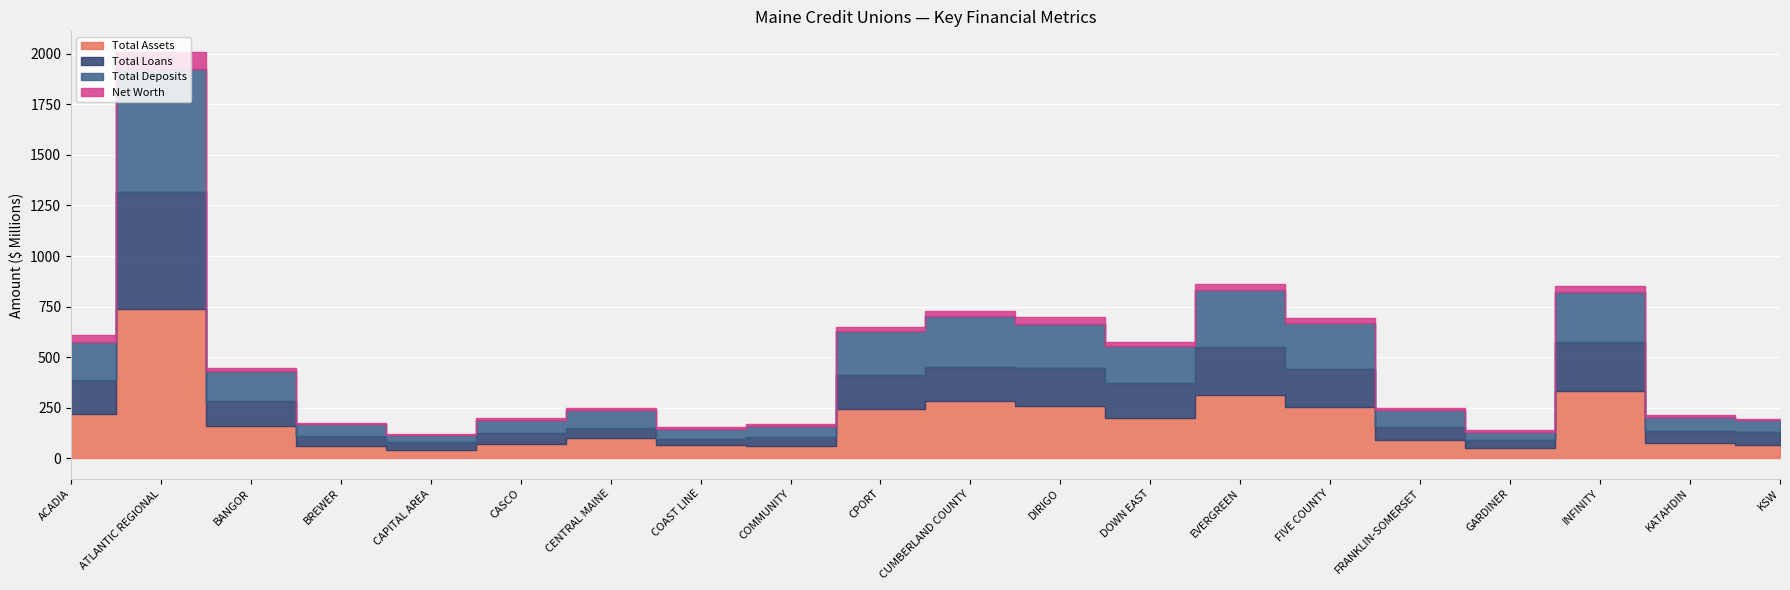

Which series has the largest range (max minus min)?

Total Assets